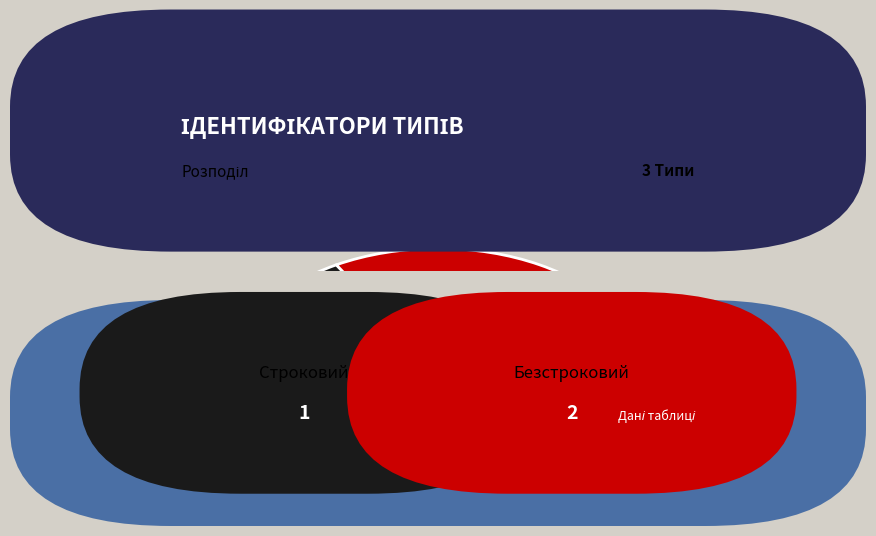

Which category has the biggest portion of the pie?

Безстроковий